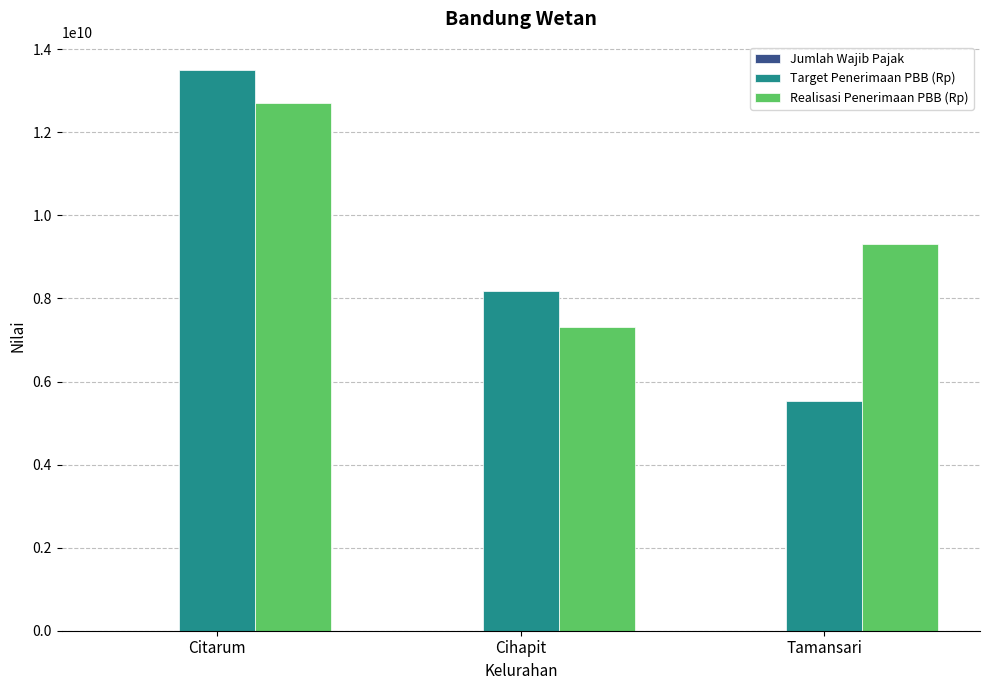

How many data points does each series have?

3